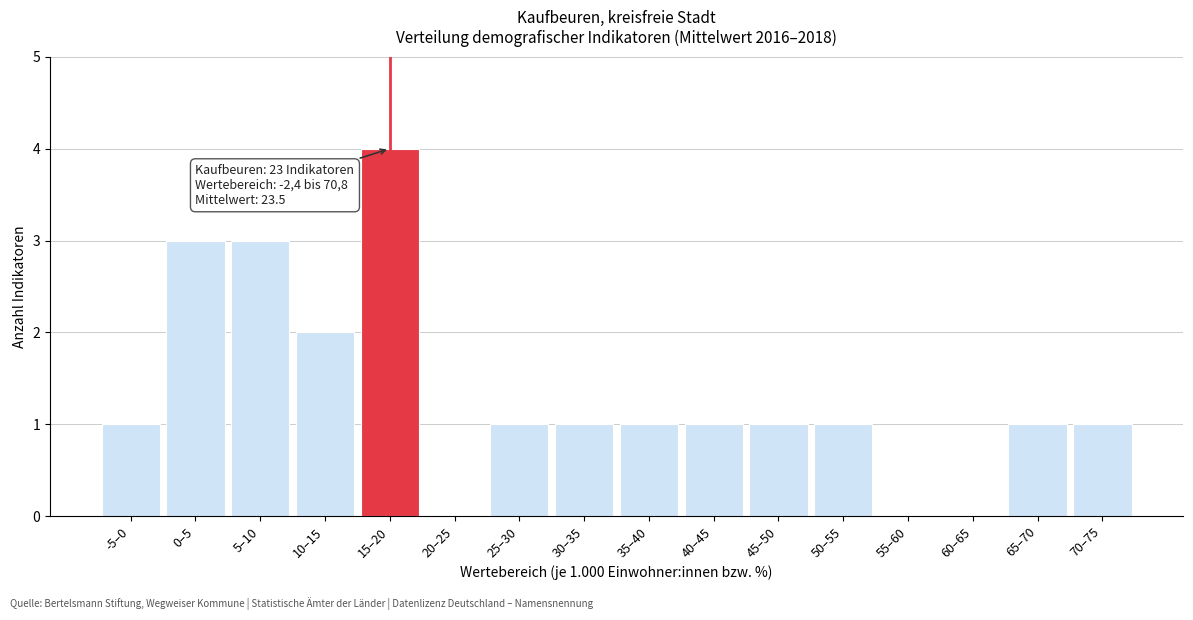

Reading left to right, list all the values displayed in this chart.

-5–0=1	0–5=3	5–10=3	10–15=2	15–20=4	20–25=0	25–30=1	30–35=1	35–40=1	40–45=1	45–50=1	50–55=1	55–60=0	60–65=0	65–70=1	70–75=1